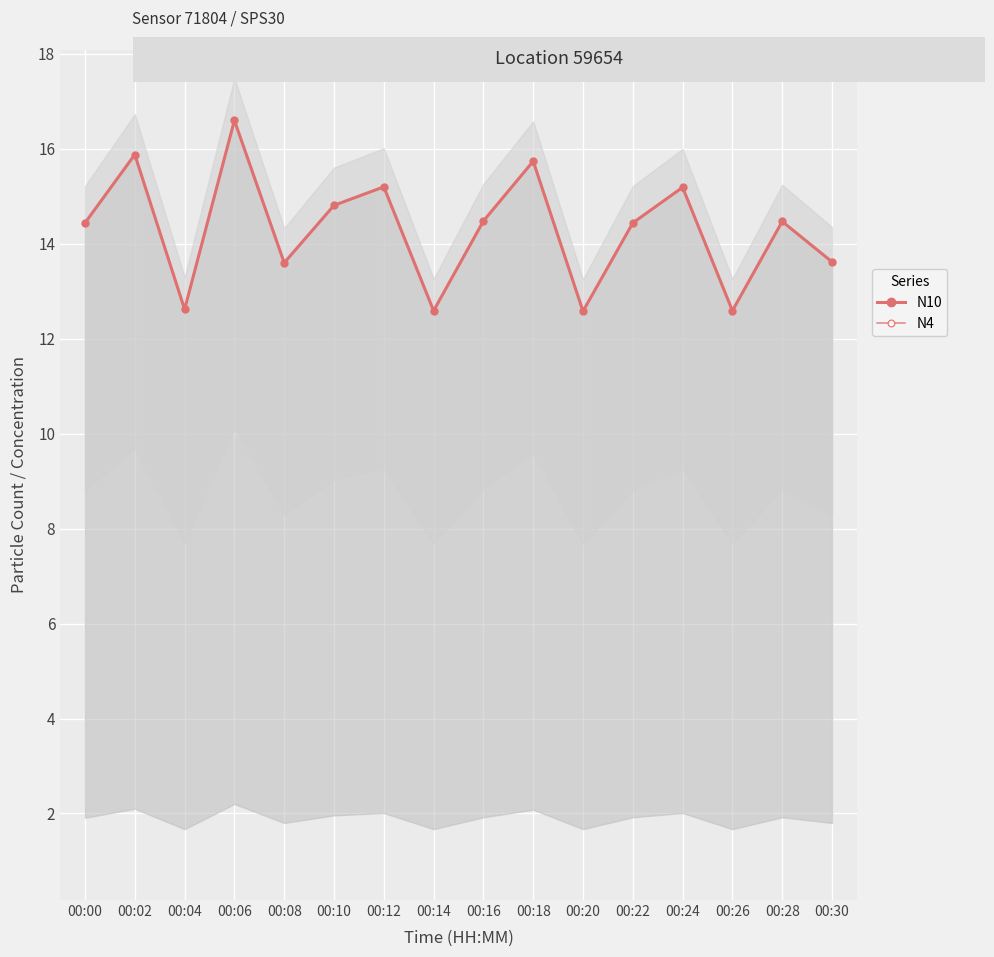

Is the value of N4 at 00:00 greater than the value of N10 at 00:12?

No